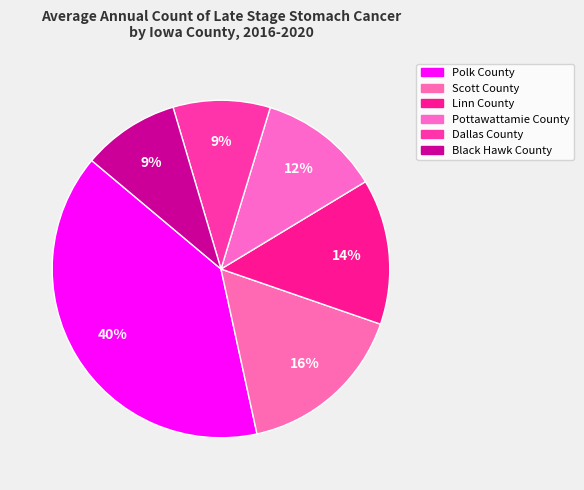

What percentage is NOT represented by Polk County?

60.5%